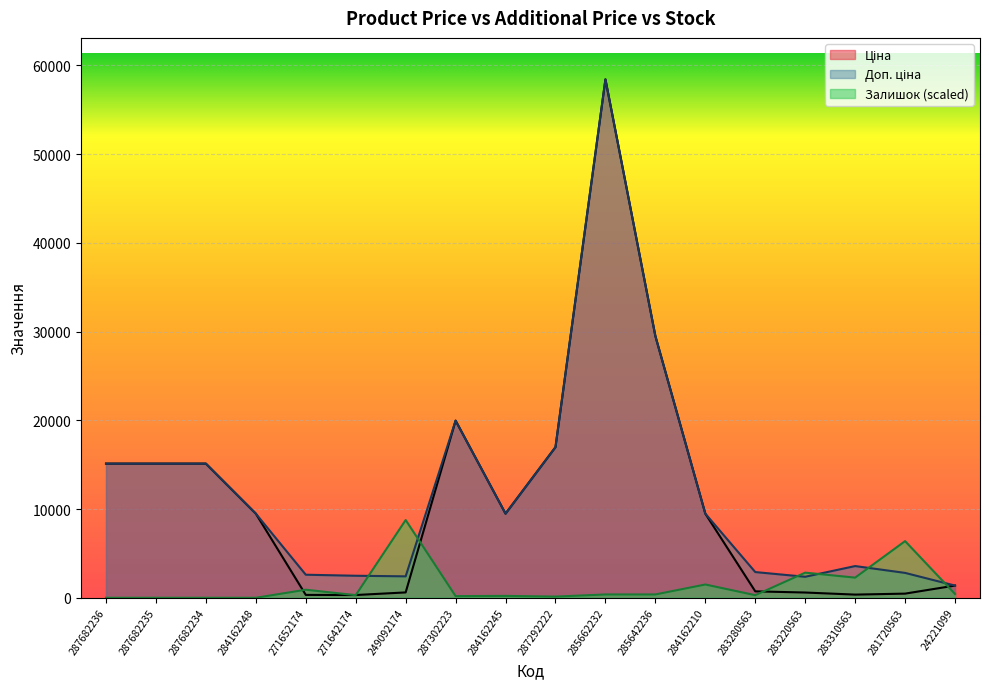

How many lines are shown in the chart?

3